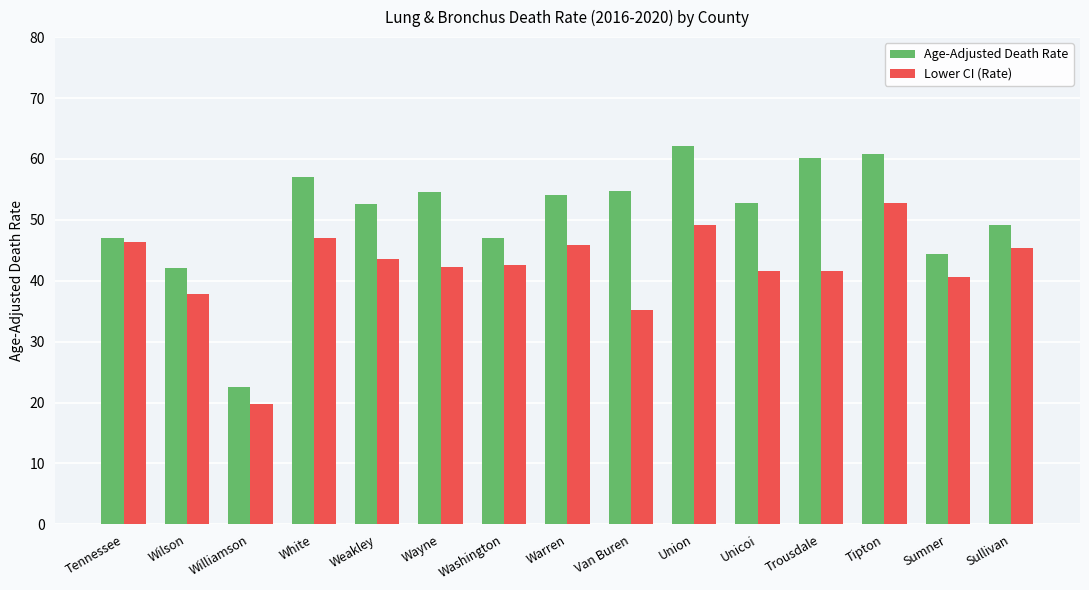

What is the difference between the highest and lowest values at Sumner?

3.8